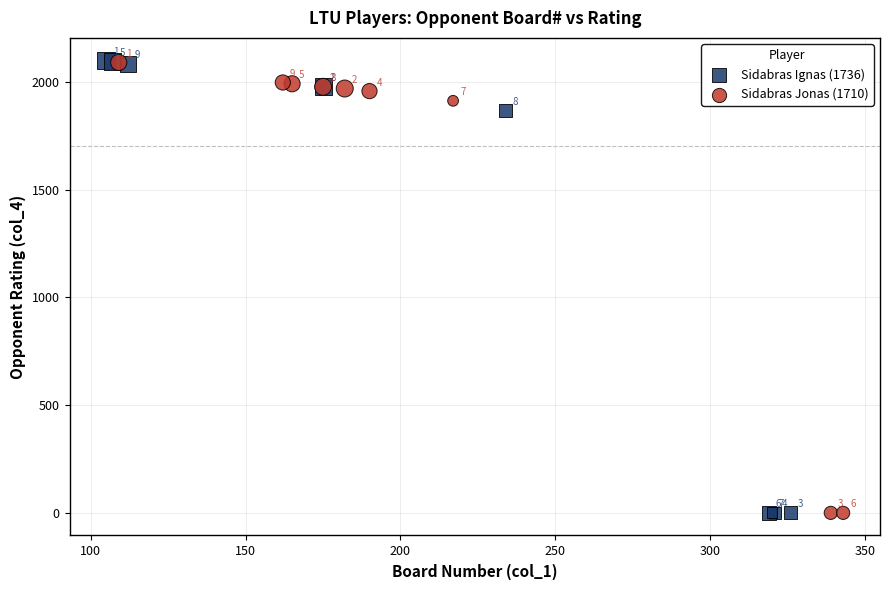

Which series has the largest Y range (max minus min)?

Sidabras Ignas (1736)